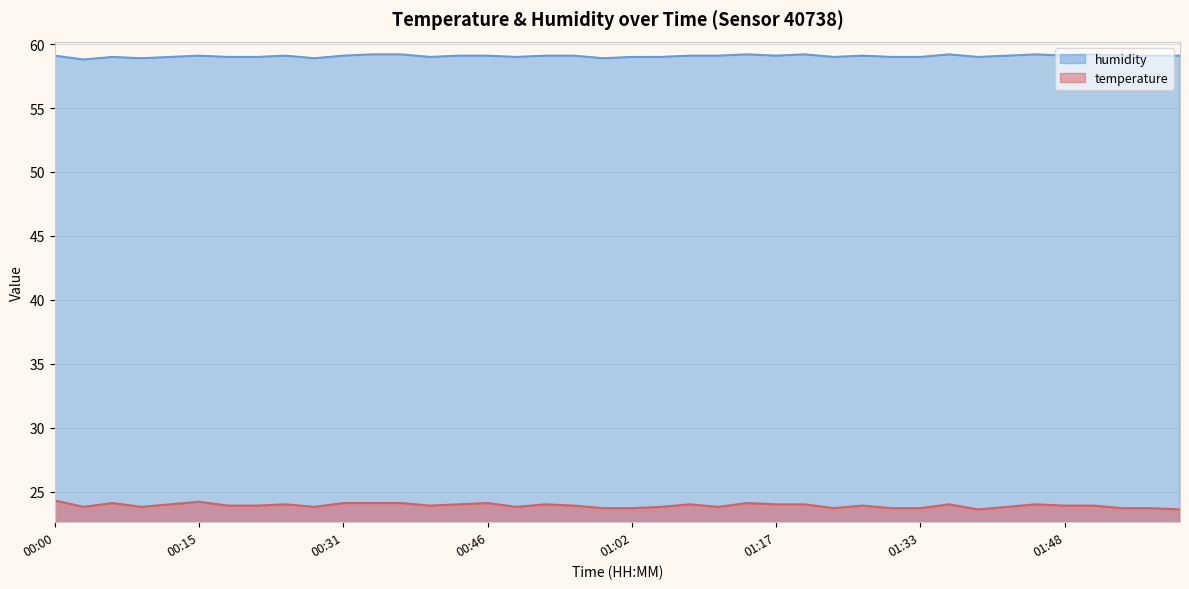

What value does the humidity series have at 01:36?

59.2